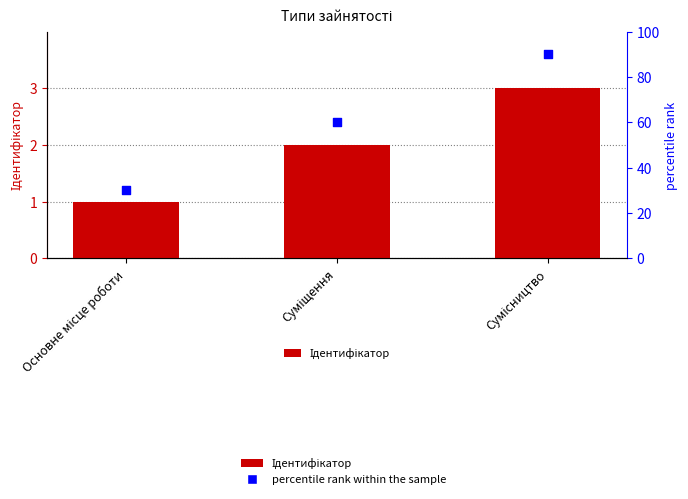

What is the total value across all series at Основне місце роботи?

31